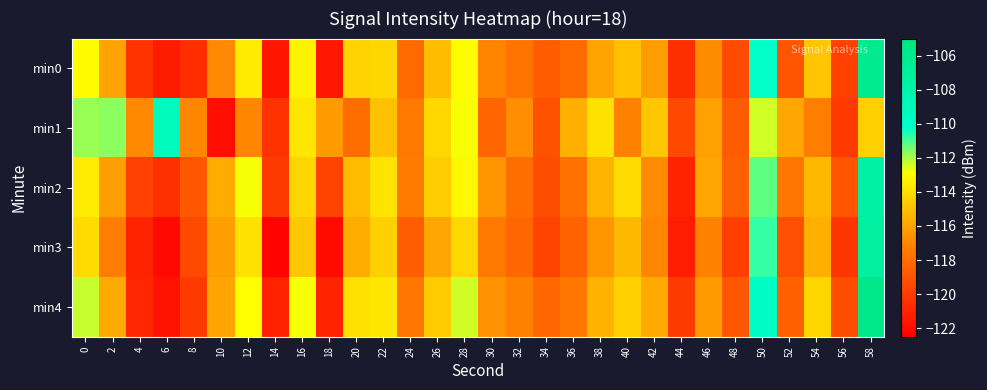

Reading left to right, extract all data points from this chart.

min0: 0=-113.0	2=-116.0	4=-120.4	6=-121.4	8=-120.6	10=-116.9	12=-113.5	14=-121.6	16=-113.3	18=-121.5	20=-114.4	22=-114.3	24=-118.1	26=-115.1	28=-113.0	30=-117.1	32=-117.7	34=-118.7	36=-118.1	38=-116.0	40=-115.0	42=-116.3	44=-120.6	46=-116.8	48=-119.4	50=-110.3	52=-119.0	54=-114.9	56=-119.8	58=-106.1
min1: 0=-111.8	2=-111.7	4=-116.9	6=-109.2	8=-117.0	10=-121.9	12=-117.0	14=-120.4	16=-113.7	18=-116.3	20=-118.0	22=-115.0	24=-117.5	26=-114.2	28=-112.8	30=-118.3	32=-116.7	34=-119.1	36=-115.6	38=-113.9	40=-117.2	42=-114.8	44=-119.5	46=-116.1	48=-118.7	50=-112.4	52=-115.9	54=-117.3	56=-120.1	58=-114.5
min2: 0=-113.5	2=-116.2	4=-119.8	6=-120.5	8=-118.9	10=-115.7	12=-112.8	14=-120.1	16=-114.3	18=-119.7	20=-115.2	22=-113.8	24=-117.4	26=-114.6	28=-113.1	30=-116.5	32=-118.0	34=-119.3	36=-117.8	38=-115.4	40=-114.1	42=-116.8	44=-121.0	46=-115.9	48=-118.5	50=-111.2	52=-117.6	54=-115.3	56=-119.0	58=-107.5
min3: 0=-114.1	2=-117.3	4=-121.0	6=-122.1	8=-119.5	10=-116.2	12=-113.9	14=-122.3	16=-114.8	18=-122.0	20=-115.7	22=-114.5	24=-118.6	26=-115.9	28=-114.2	30=-117.5	32=-118.2	34=-119.7	36=-118.4	38=-116.5	40=-115.3	42=-117.0	44=-121.3	46=-117.2	48=-119.9	50=-110.8	52=-119.2	54=-115.6	56=-120.3	58=-107.2
min4: 0=-112.3	2=-115.8	4=-120.9	6=-121.7	8=-120.1	10=-116.0	12=-112.9	14=-121.1	16=-112.8	18=-121.0	20=-113.9	22=-113.7	24=-117.6	26=-114.7	28=-112.4	30=-116.6	32=-117.2	34=-118.2	36=-117.6	38=-115.5	40=-114.5	42=-115.8	44=-120.1	46=-116.3	48=-118.9	50=-109.8	52=-118.5	54=-114.3	56=-119.3	58=-105.7